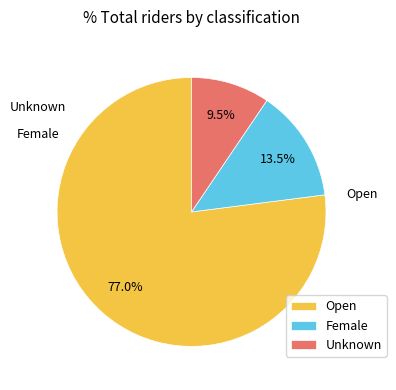

Which category has the biggest portion of the pie?

Open